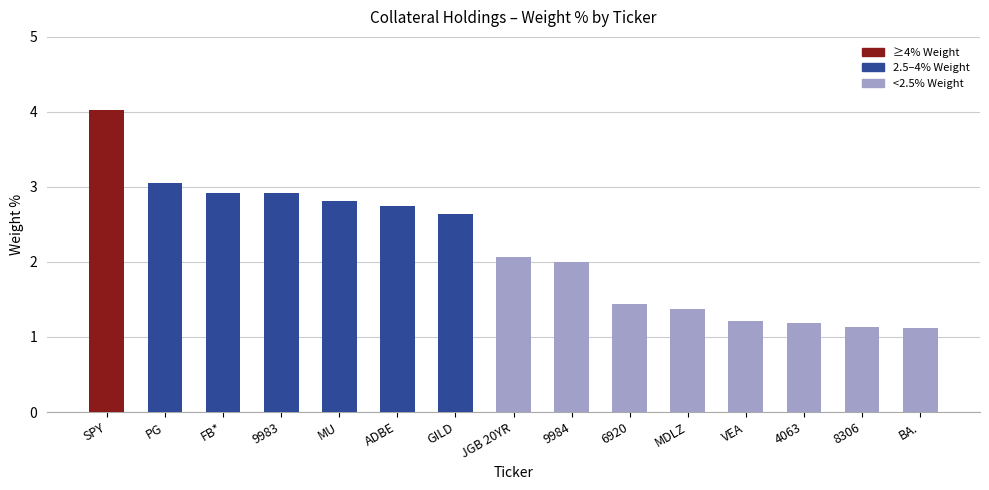

At which category does the chart reach its peak across all series?

SPY